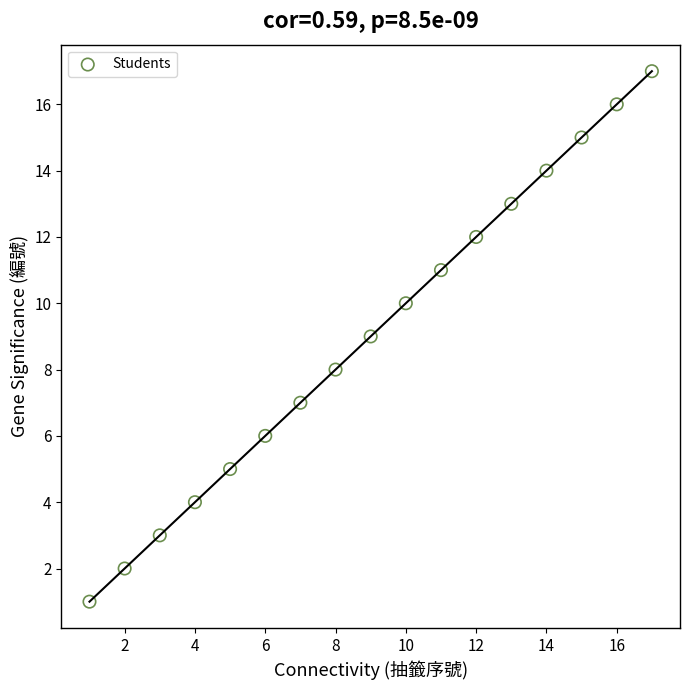

What is the range of Y values (max minus min)?

16